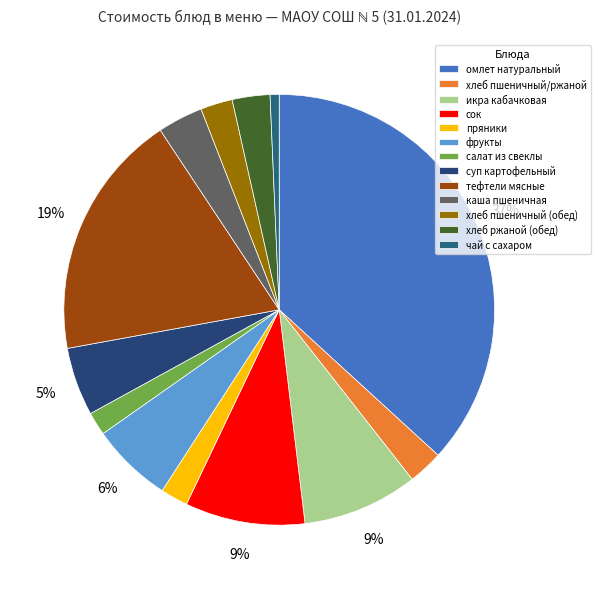

Rank the categories by value from highest to lowest.

омлет натуральный, тефтели мясные, сок, икра кабачковая, фрукты, суп картофельный, каша пшеничная, хлеб ржаной (обед), хлеб пшеничный/ржаной, хлеб пшеничный (обед), пряники, салат из свеклы, чай с сахаром